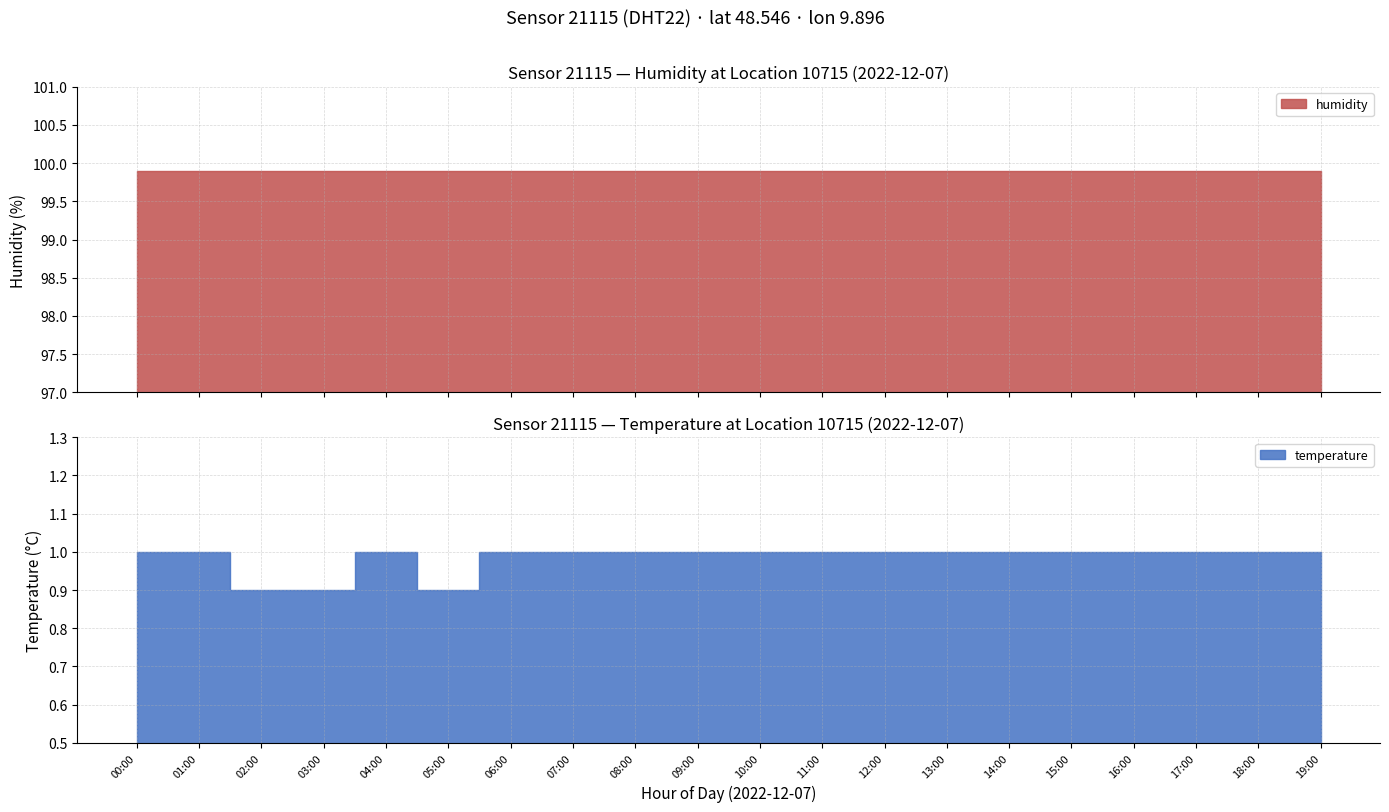

Read the temperature value at 14:00.

1.0